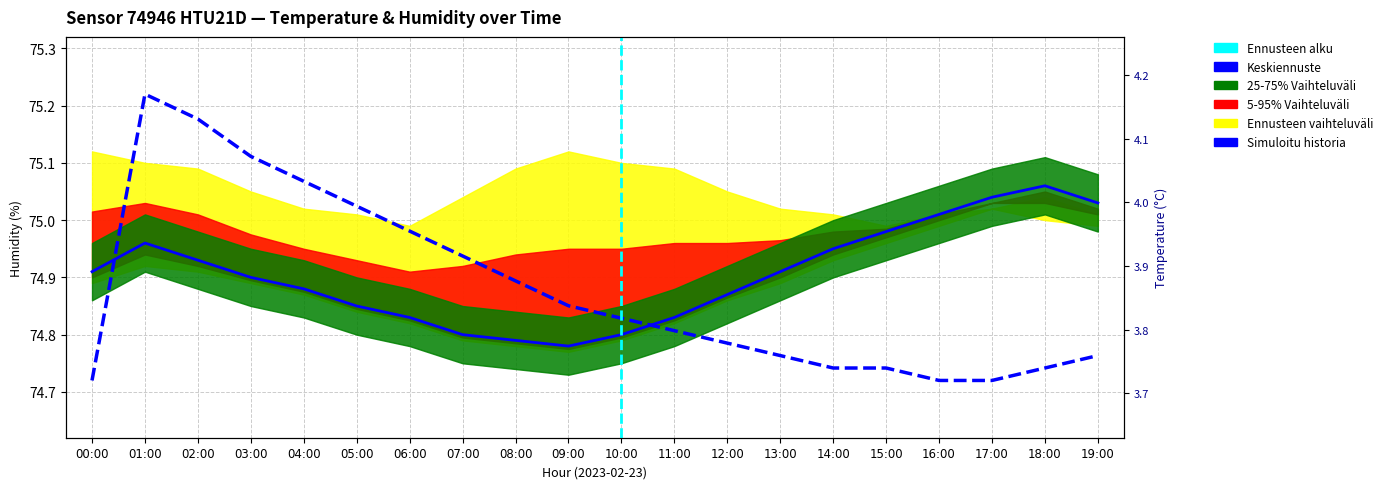

What is the average value of the humidity series?

74.9